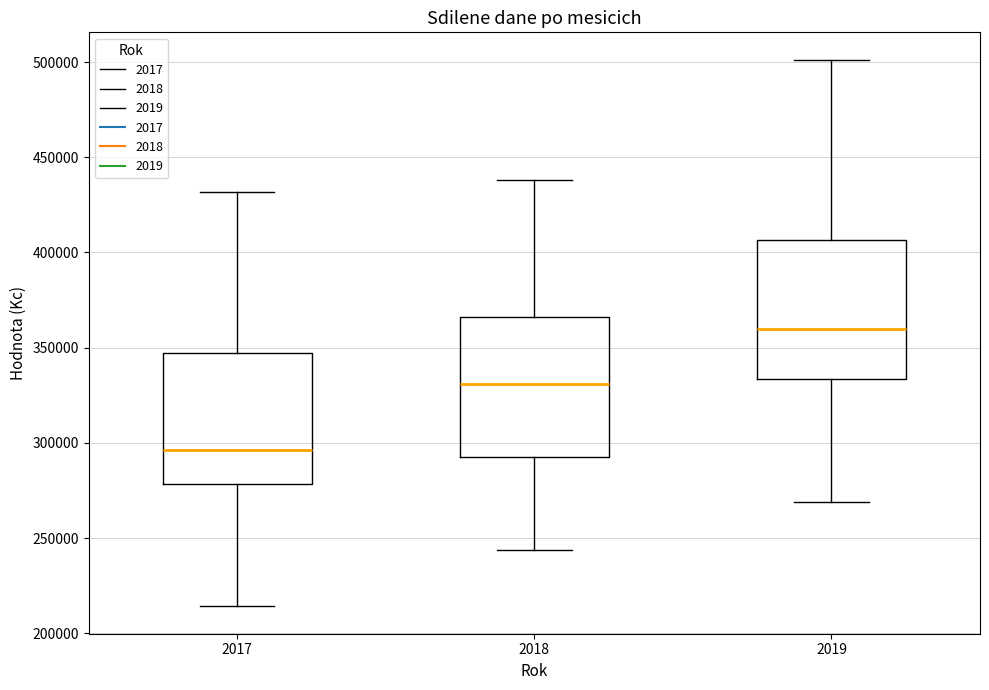

Which box has the lowest median line?

2017